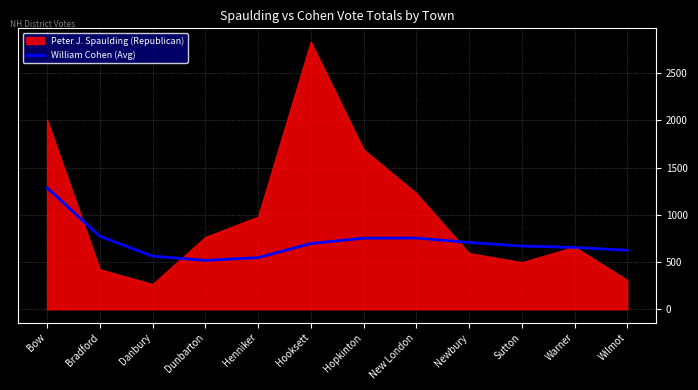

The William Cohen (Avg) series shows 624.7 at Wilmot. True or false?

True